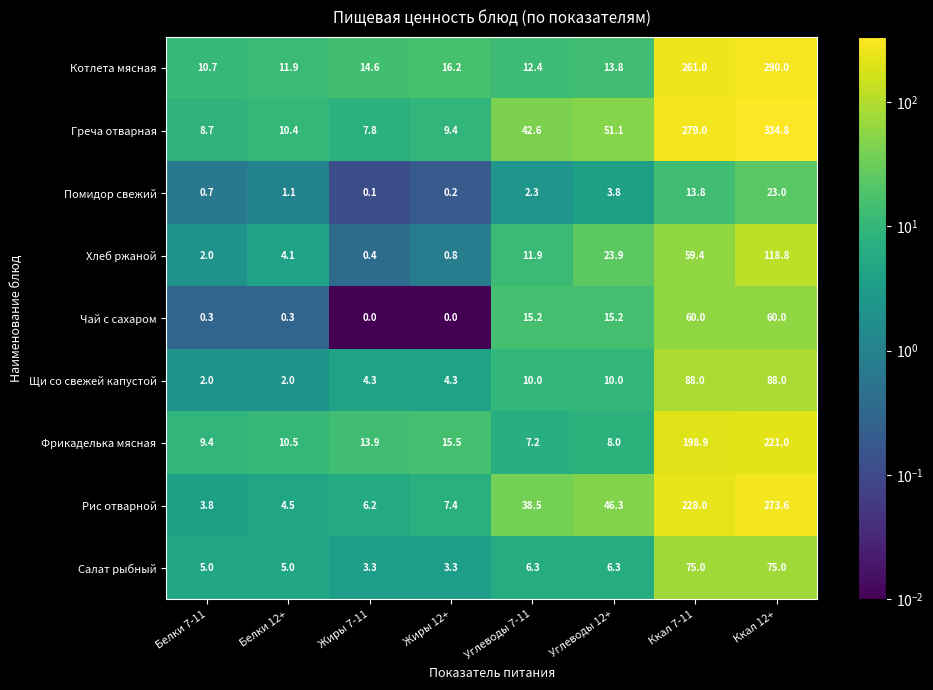

What is the maximum value for Котлета мясная?

290.0